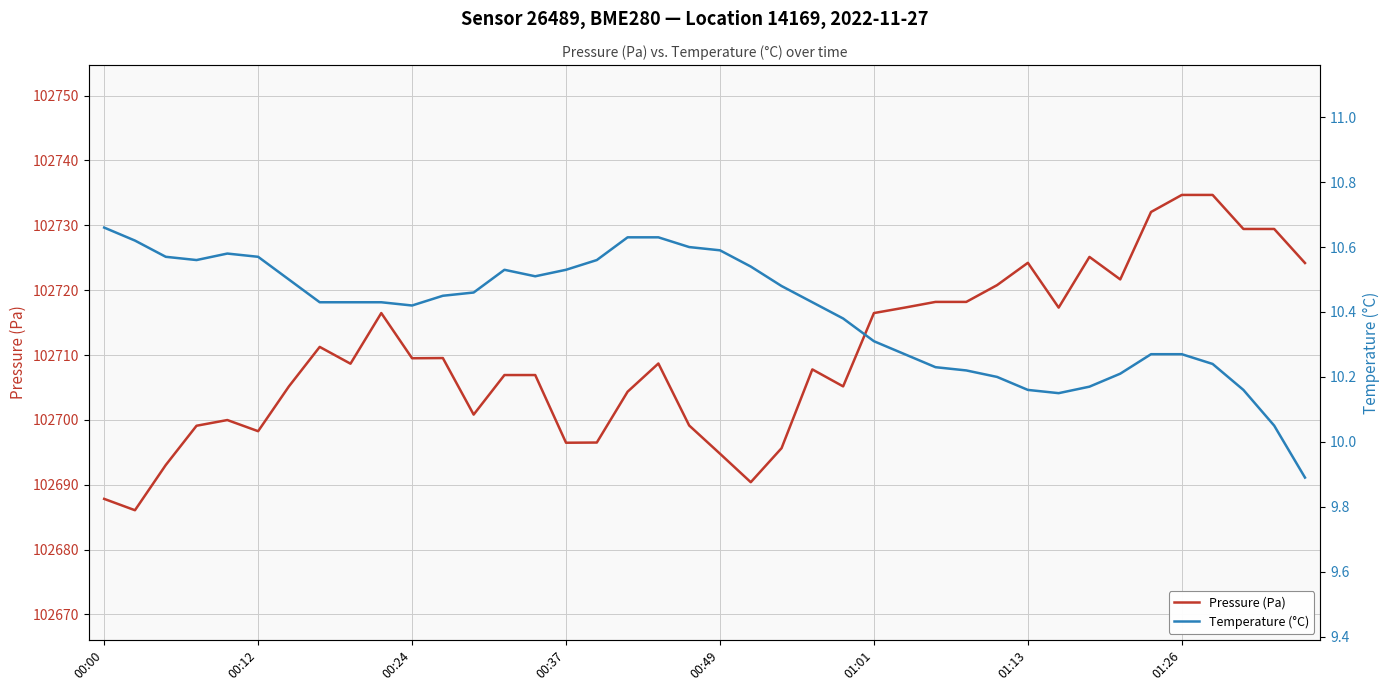

What is the maximum value for Pressure (Pa)?

102734.7